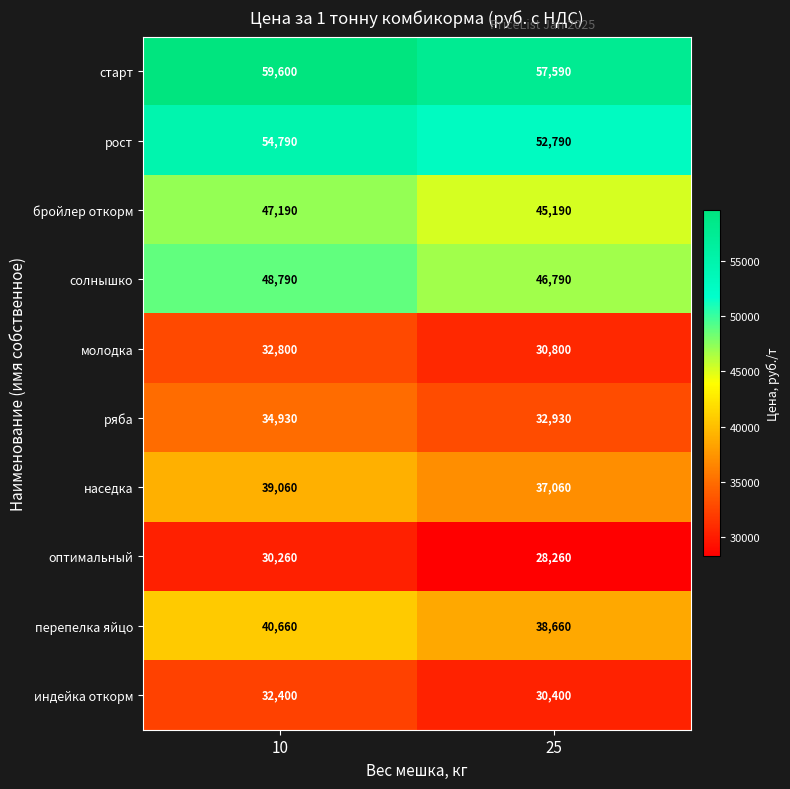

At which label does бройлер откорм reach its peak?

10